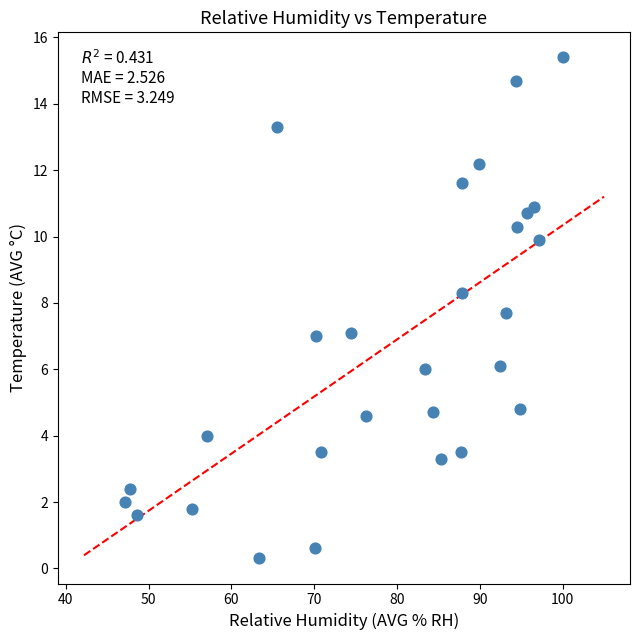

What is the range of Y values (max minus min)?

15.1